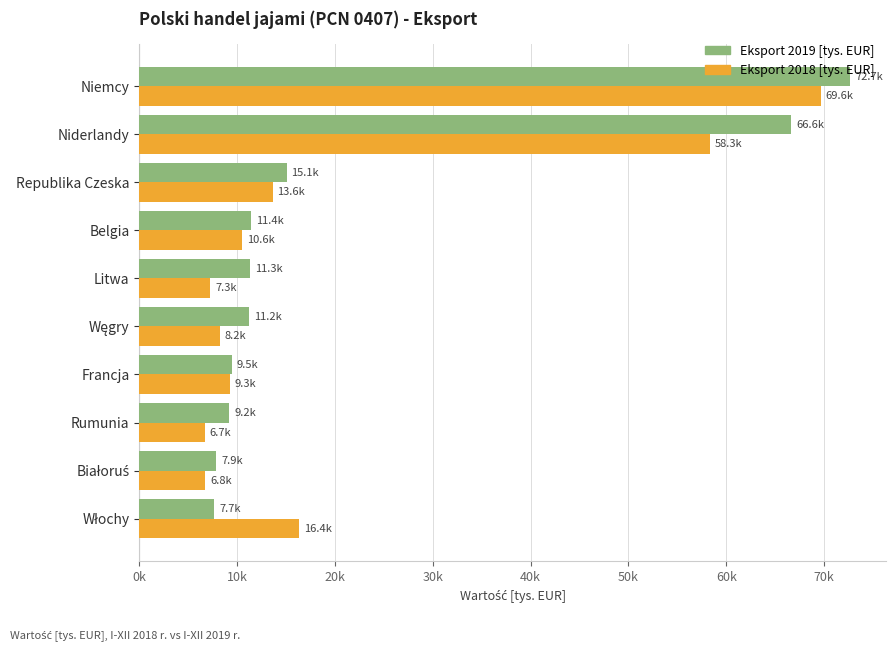

Which series has the largest total across all categories?

Eksport 2019 [tys. EUR]